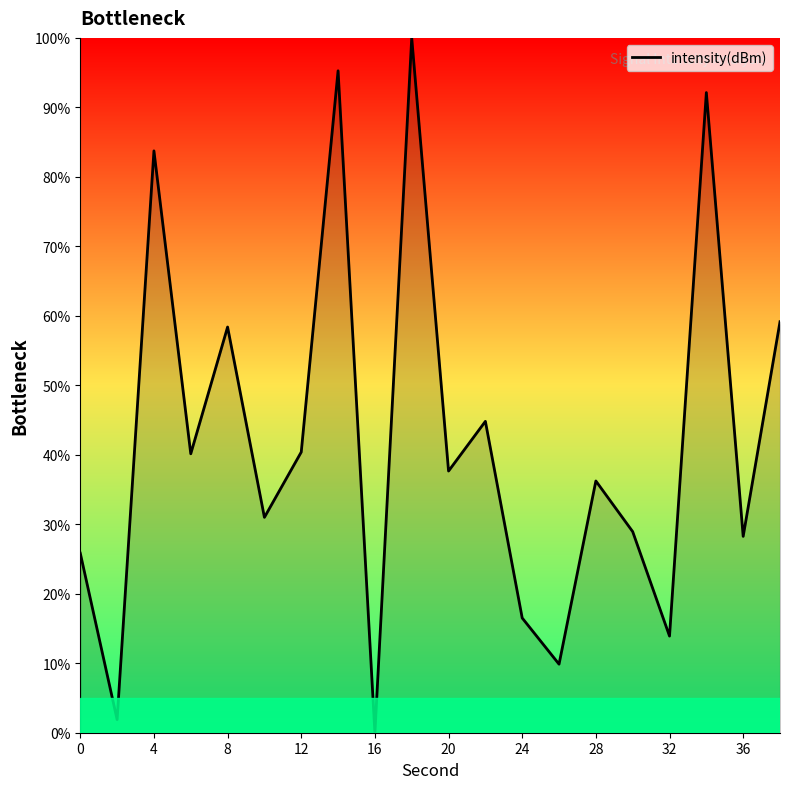

What is the difference between the maximum and minimum values?

100.0